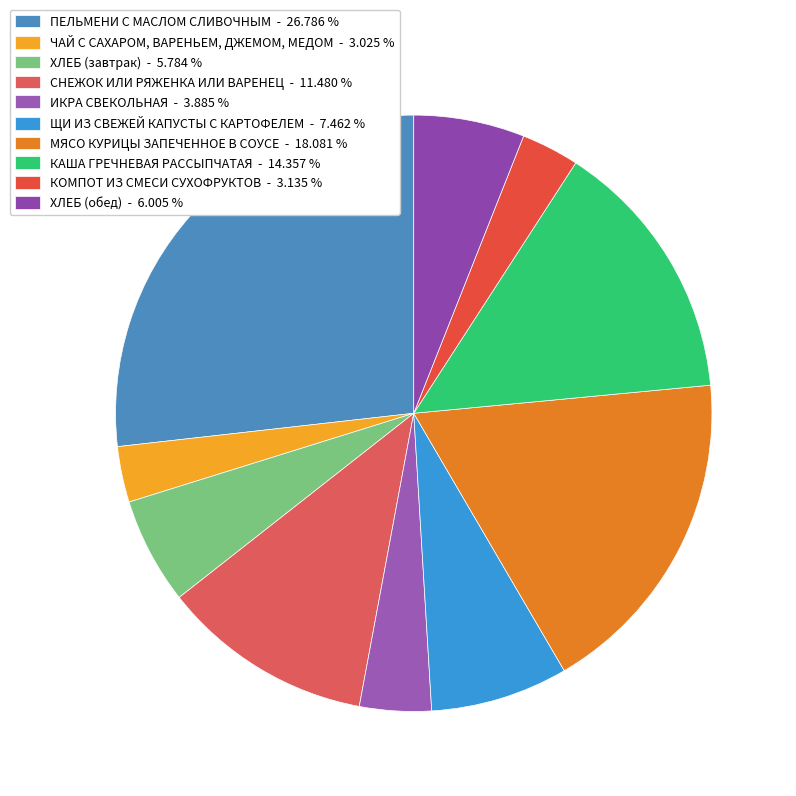

True or false: КОМПОТ ИЗ СМЕСИ СУХОФРУКТОВ accounts for 3% of the total.

True